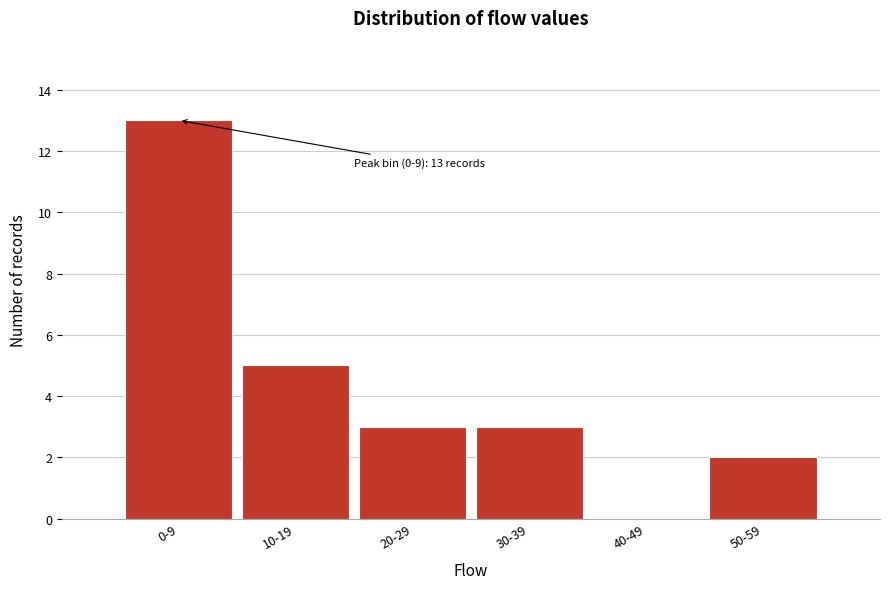

Reading left to right, what are all the values shown in this chart?

0-9=13	10-19=5	20-29=3	30-39=3	40-49=0	50-59=2